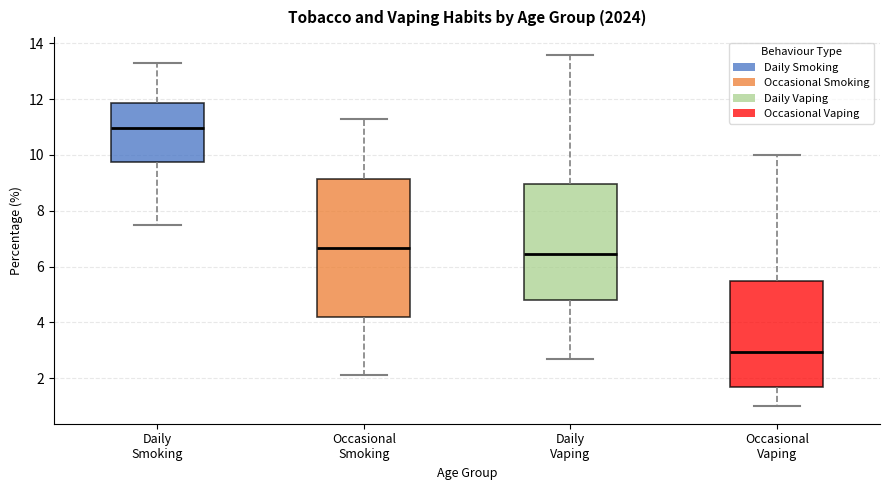

Which box's median line is the lowest?

Occasional Vaping